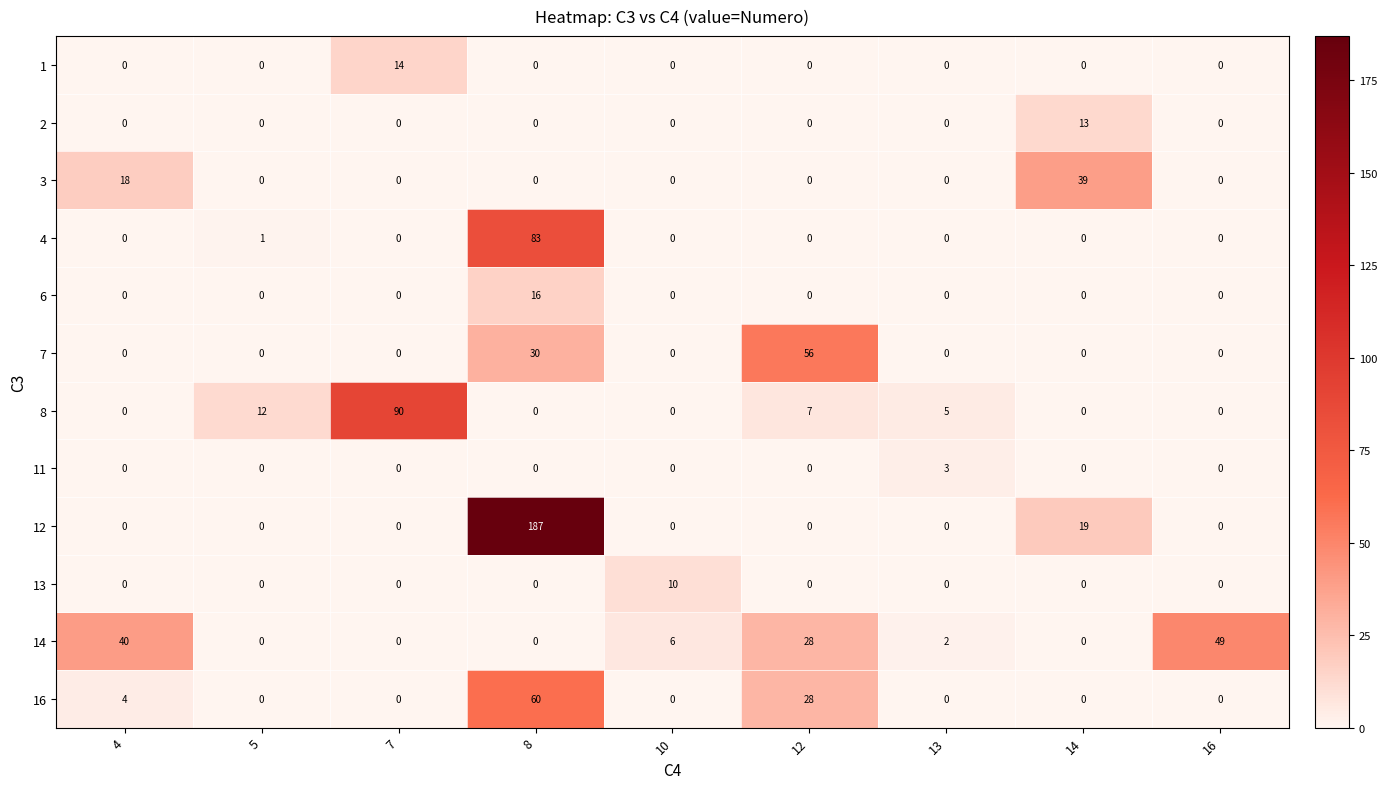

Is it true that 8 equals 31 at 8?

False